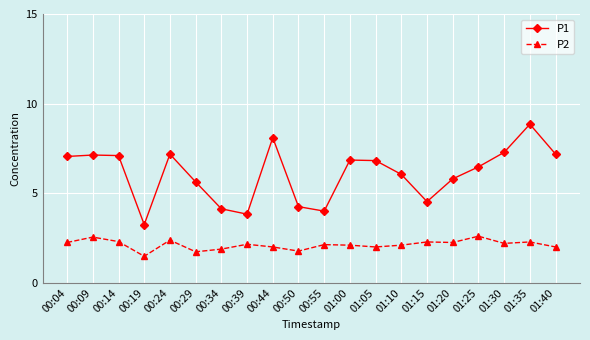

True or false: P1 and P2 intersect in this chart.

False